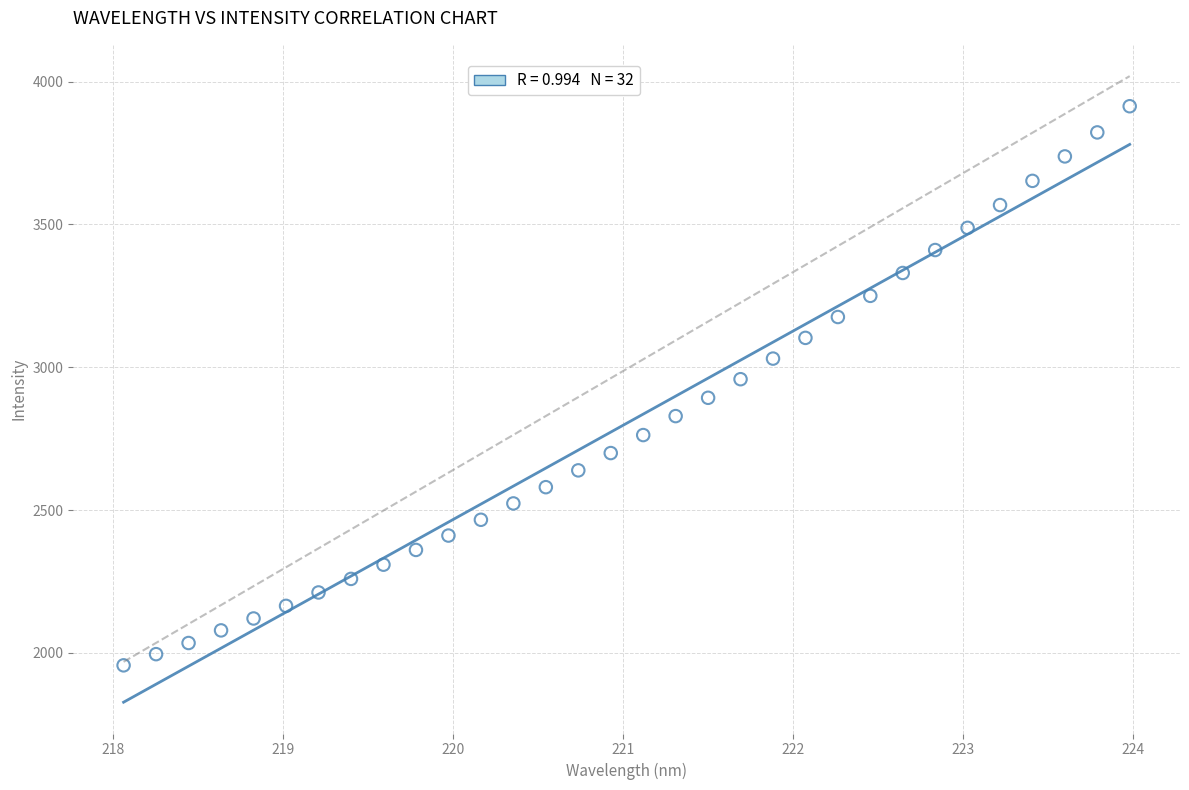

What is the range of X values (max minus min)?

5.9